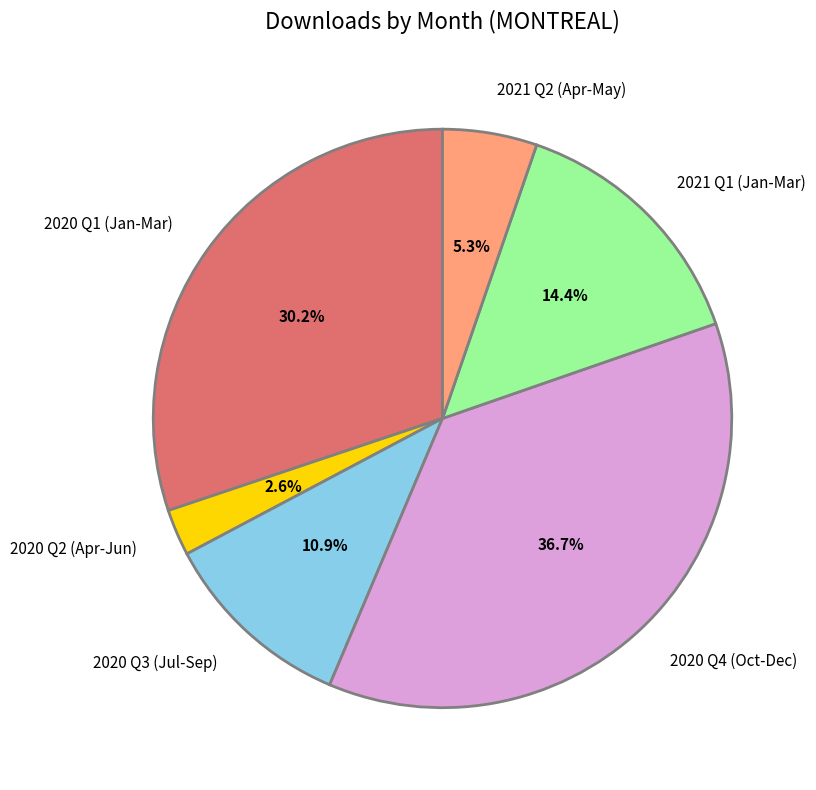

Which category has the smallest portion of the pie?

2020 Q2 (Apr-Jun)